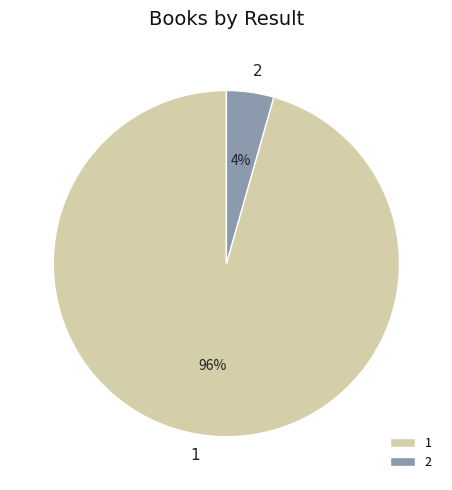

Does 2 represent more than half of the total?

No